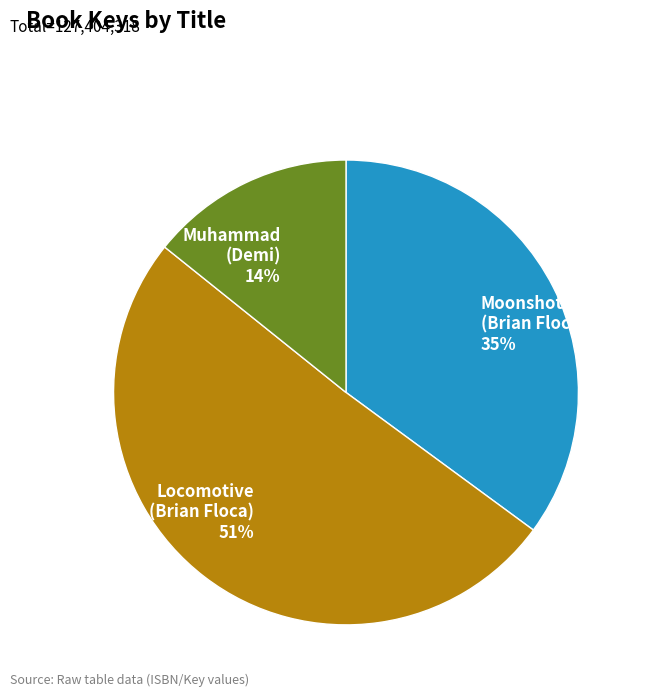

To the nearest percent, what is the average slice percentage?

33%